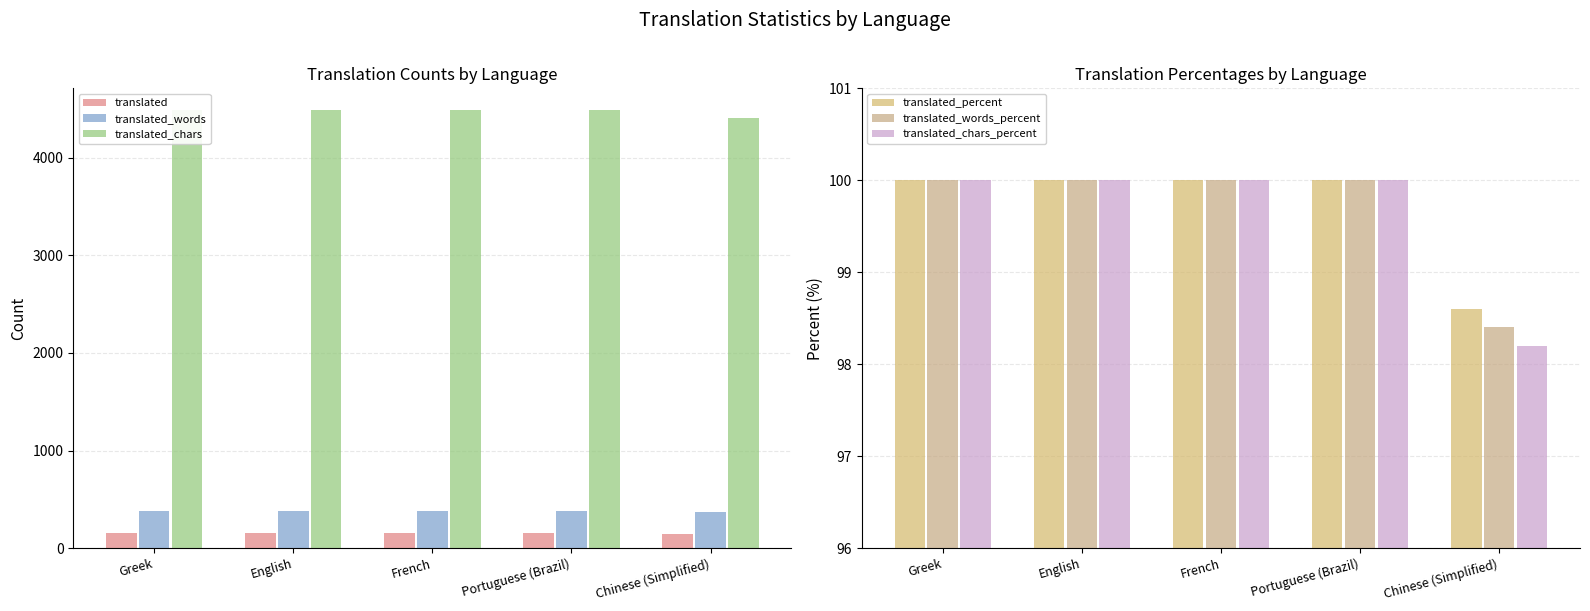

What is the difference between the maximum and minimum values in the translated_words series?

6.0